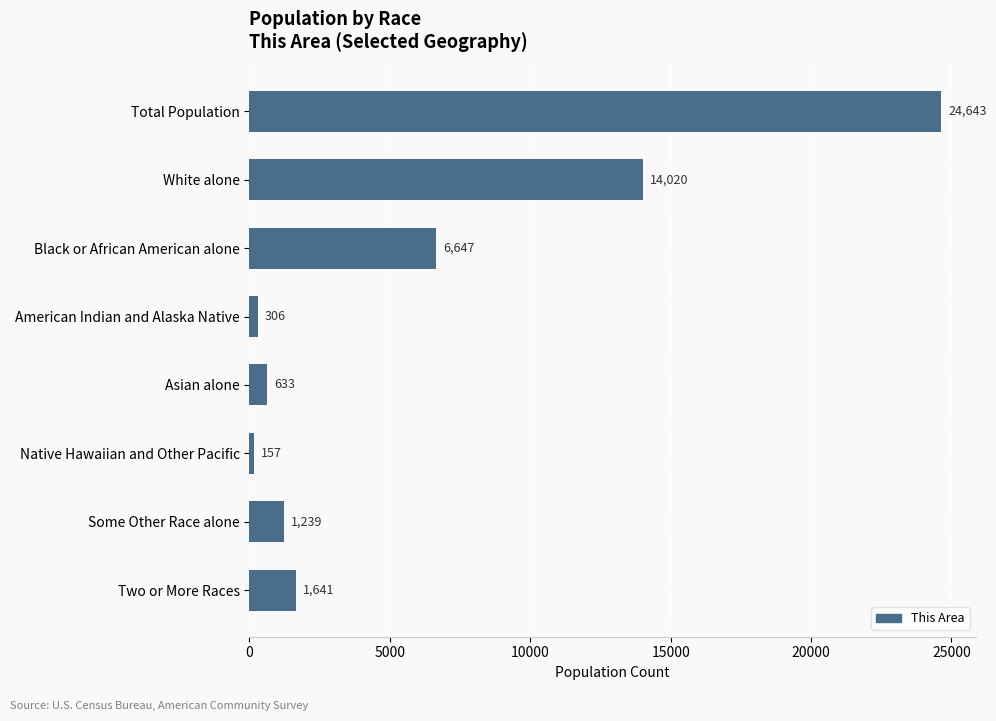

What is the change in value from American Indian and Alaska Native to Two or More Races?

+1335